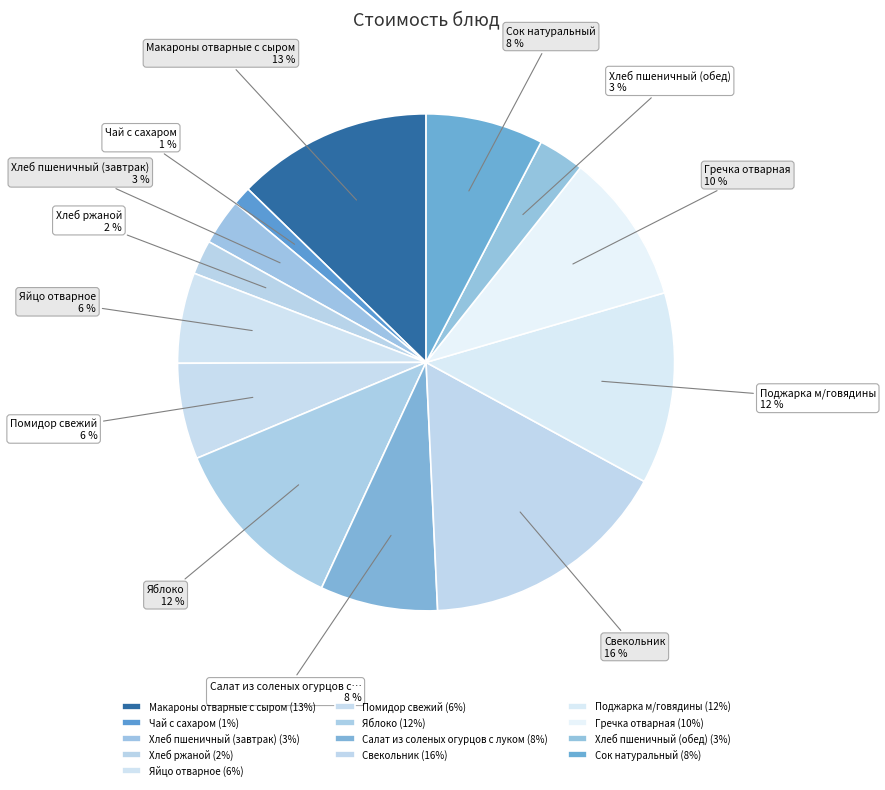

Combined, what portion of the pie is Сок натуральный and Яйцо отварное?

13.6%